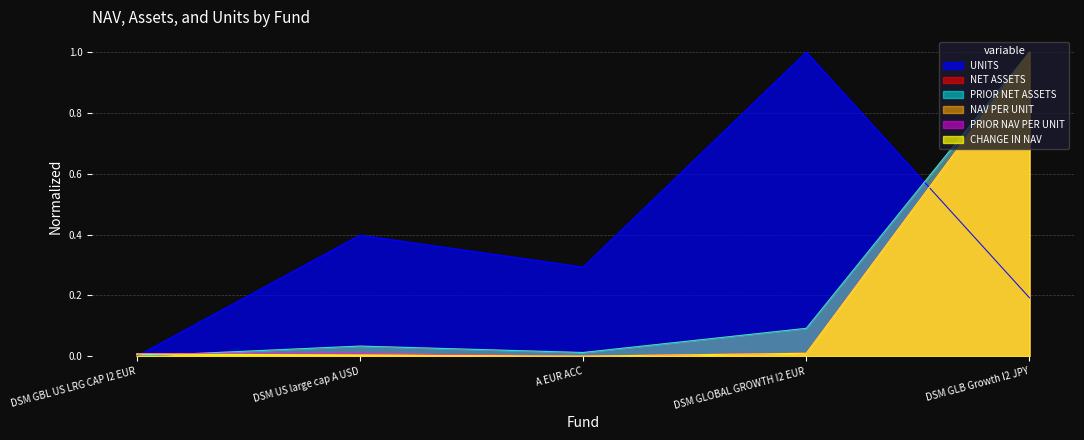

Rank the categories by NET ASSETS value from lowest to highest.

DSM GBL US LRG CAP I2 EUR, A EUR ACC, DSM US large cap A USD, DSM GLOBAL GROWTH I2 EUR, DSM GLB Growth I2 JPY